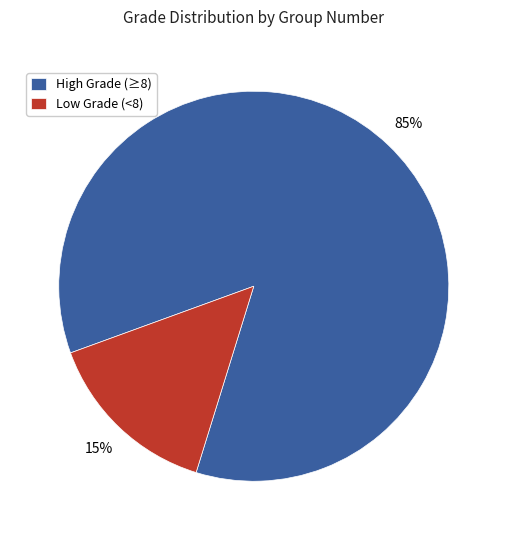

Which category accounts for the majority?

High Grade (≥8)